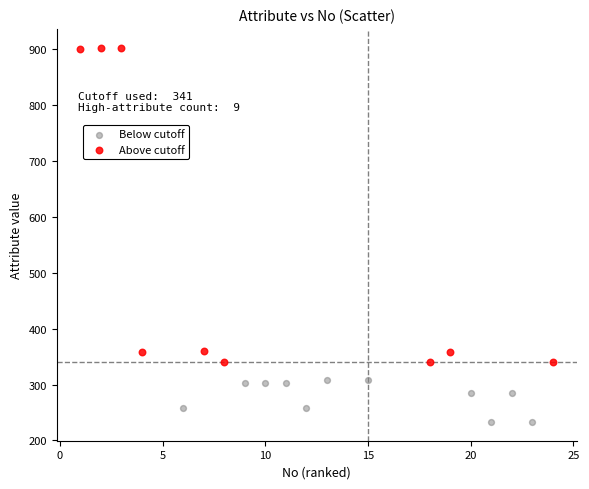

Which series contains the highest Y value?

Above cutoff